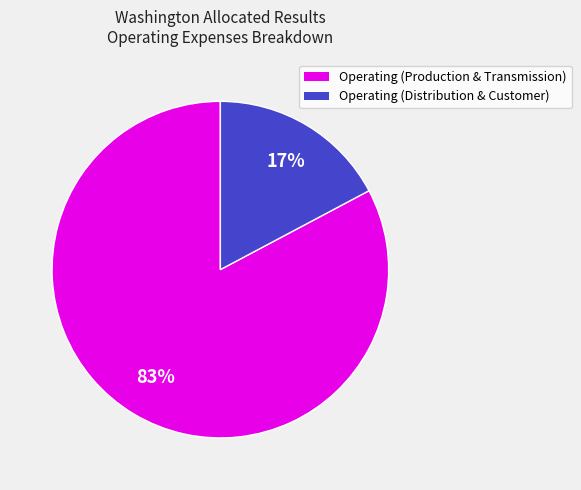

Is there any slice that represents more than half of the pie?

Yes